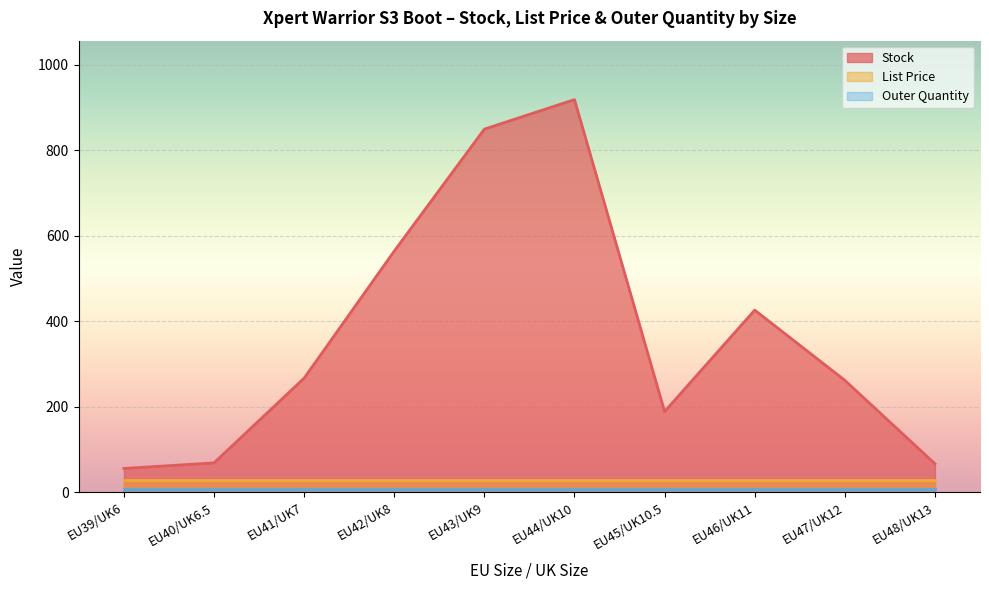

True or false: Outer Quantity and List Price cross at least once.

False